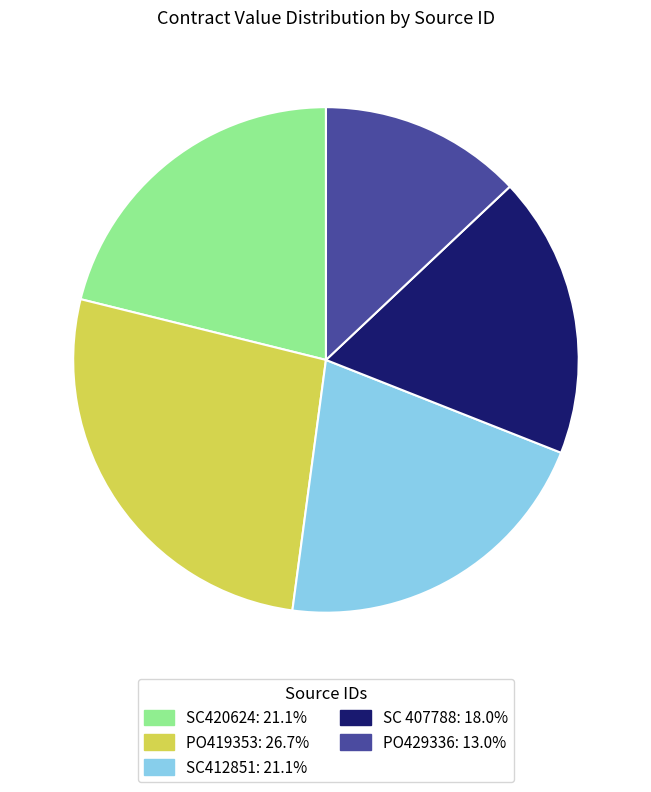

Does SC412851 represent more than half of the total?

No